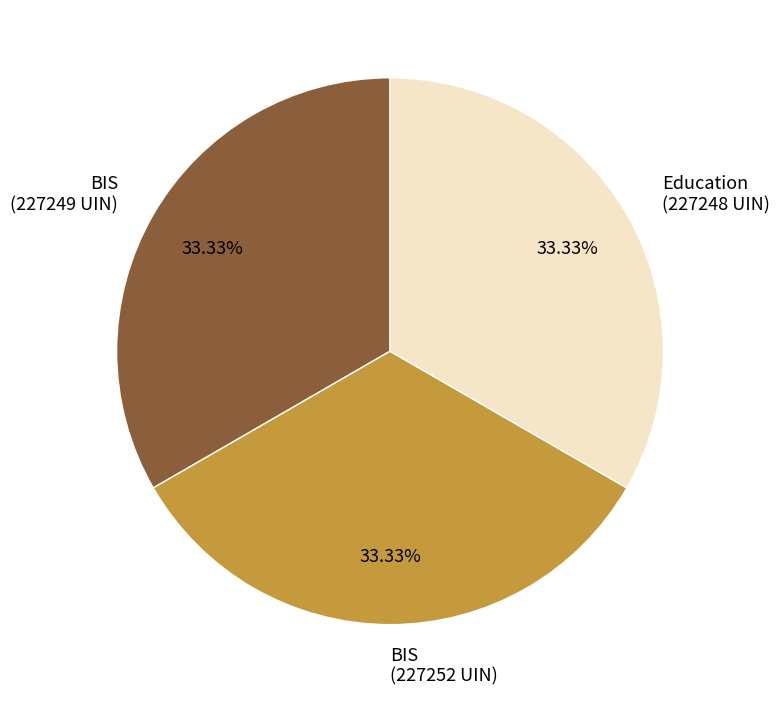

Approximately how many times larger is the value at BIS (227249 UIN) compared to Education (227248 UIN)?

1.0